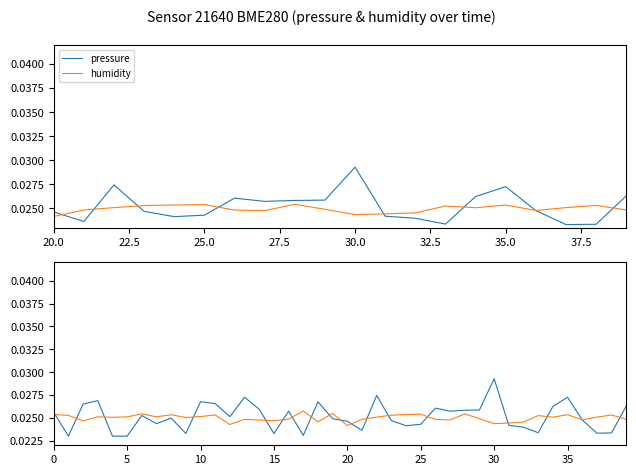

Which series has the largest total across all categories?

pressure